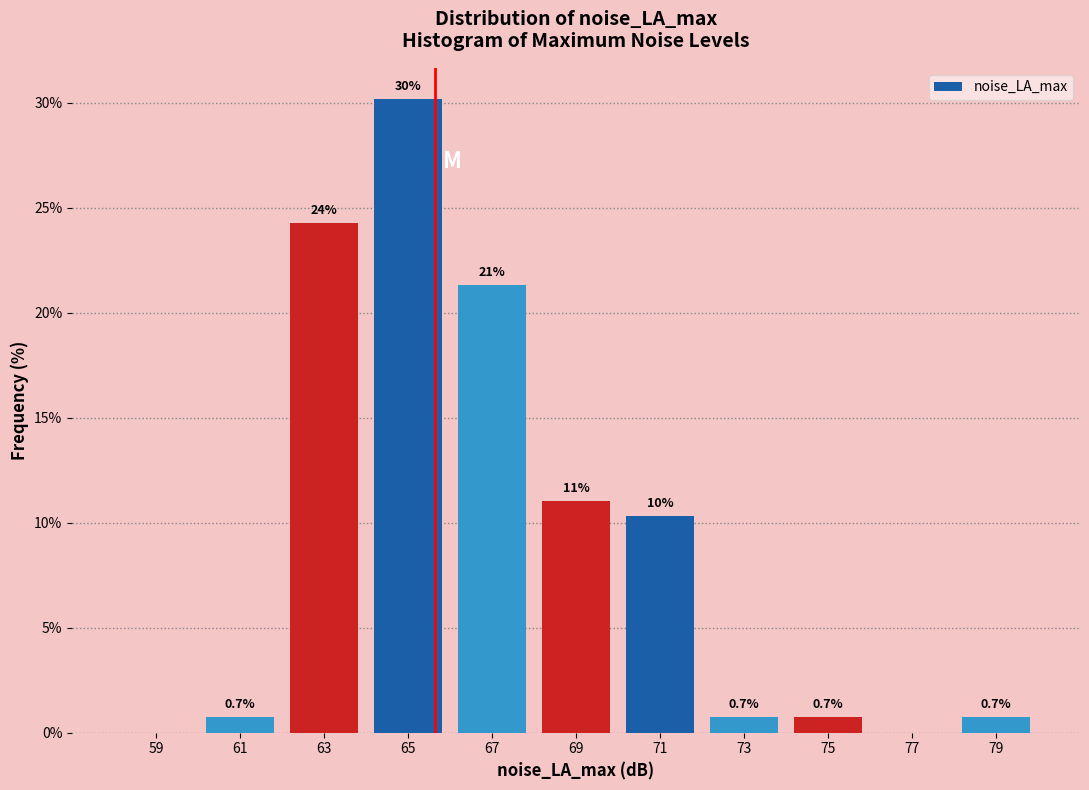

Which range on the x-axis has the tallest bar?

64 to 66